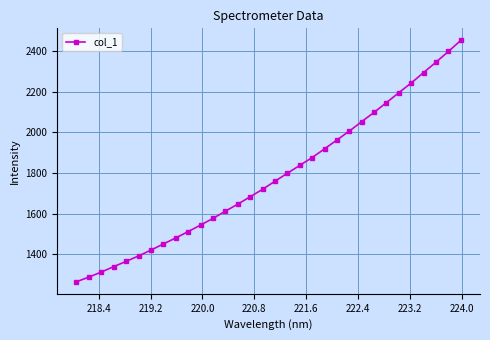

What is the difference between the maximum and minimum values?

1186.1